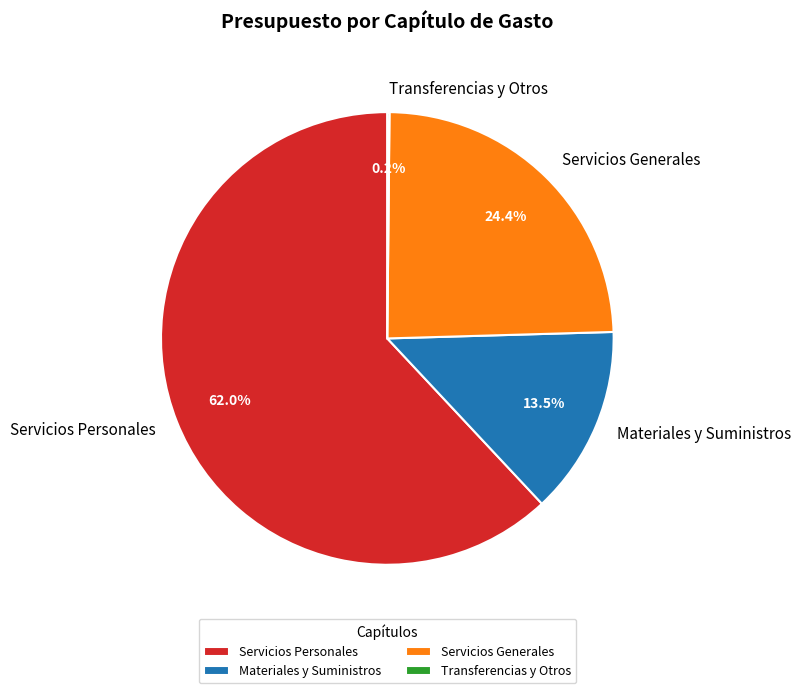

What is the total percentage of Materiales y Suministros and Servicios Generales?

37.9%